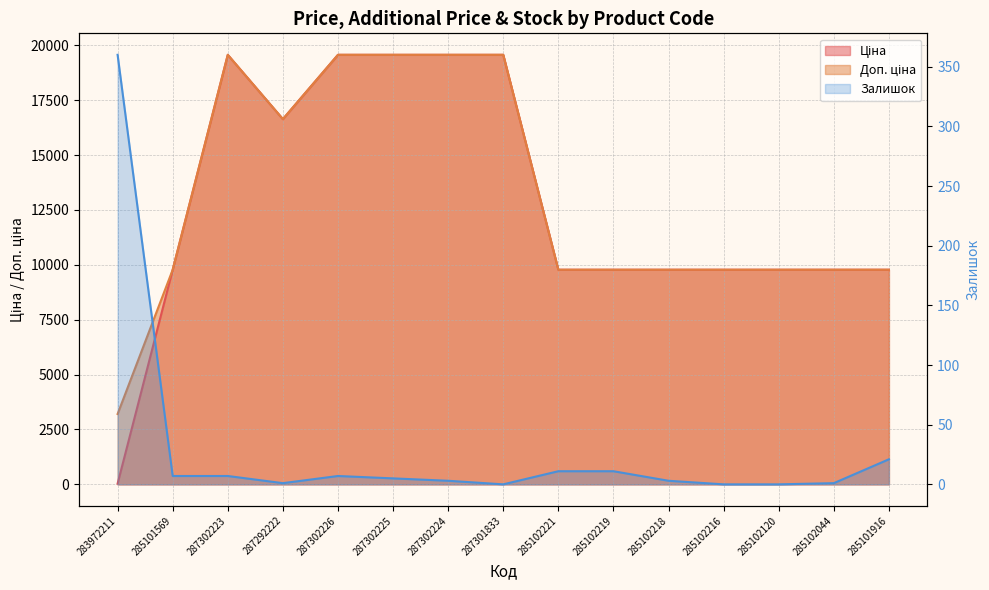

What is the maximum value shown in the chart?

19564.9